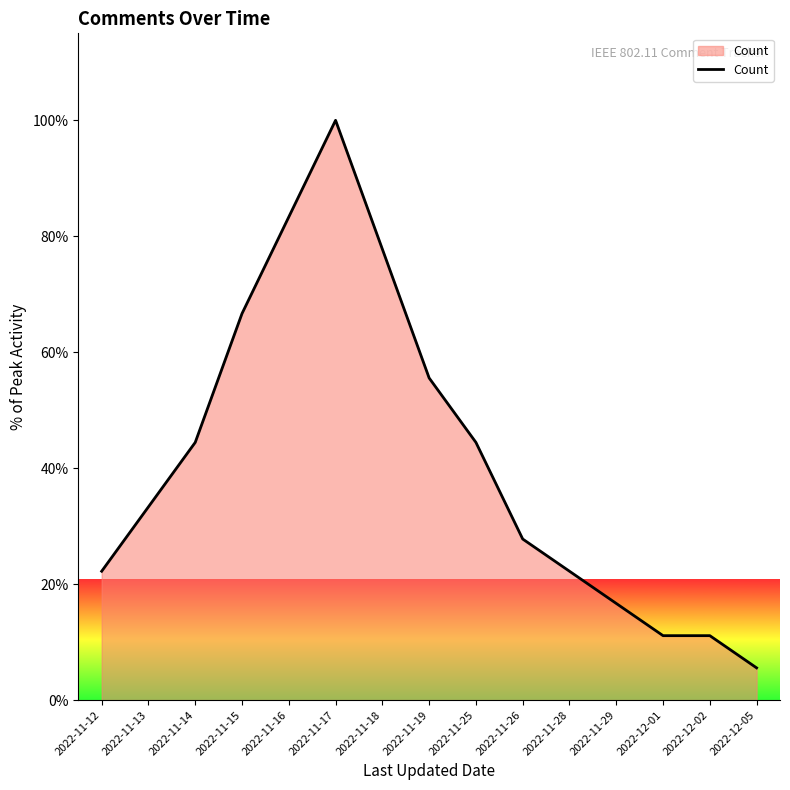

What position from the left is 2022-11-17?

6